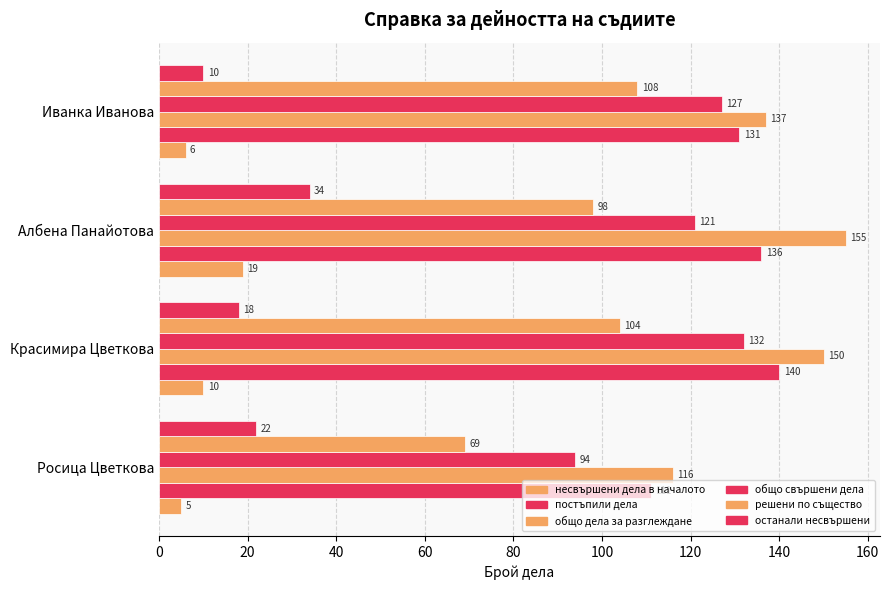

How many data points does each series have?

4